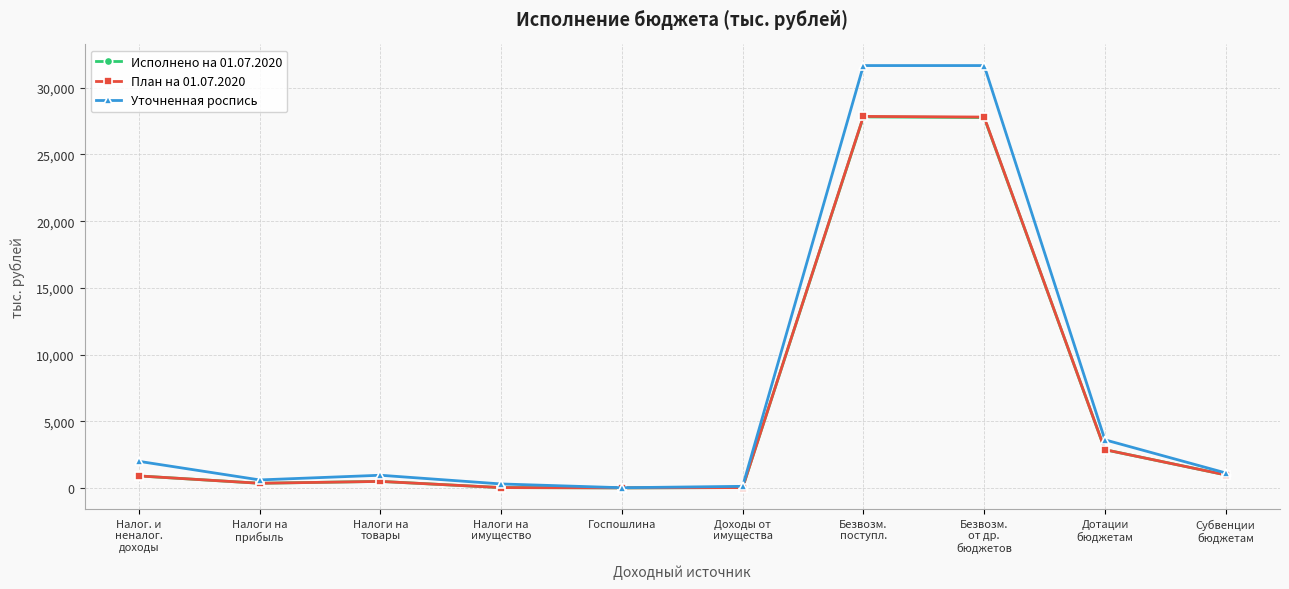

Where does the Уточненная роспись series first go above 1126?

Налог. и
неналог.
доходы